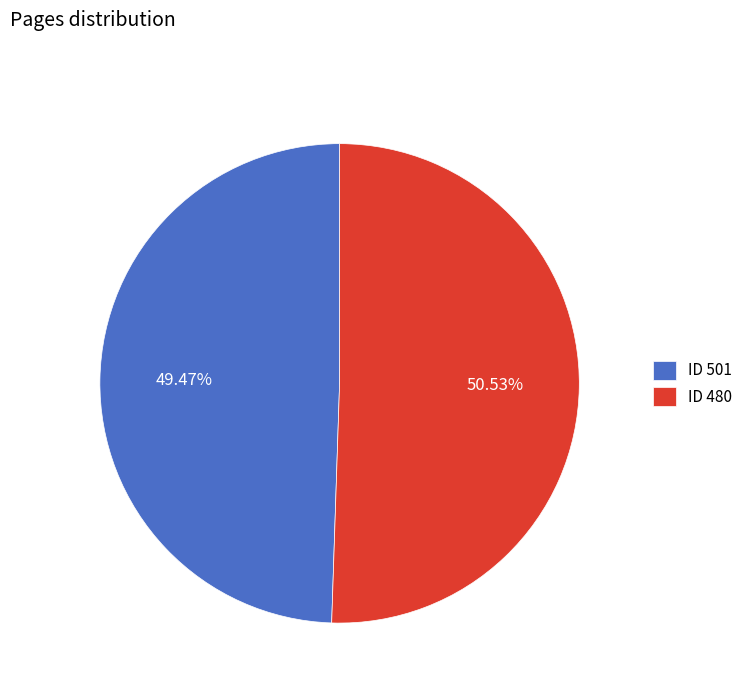

Which has a higher value, ID 501 or ID 480?

ID 480